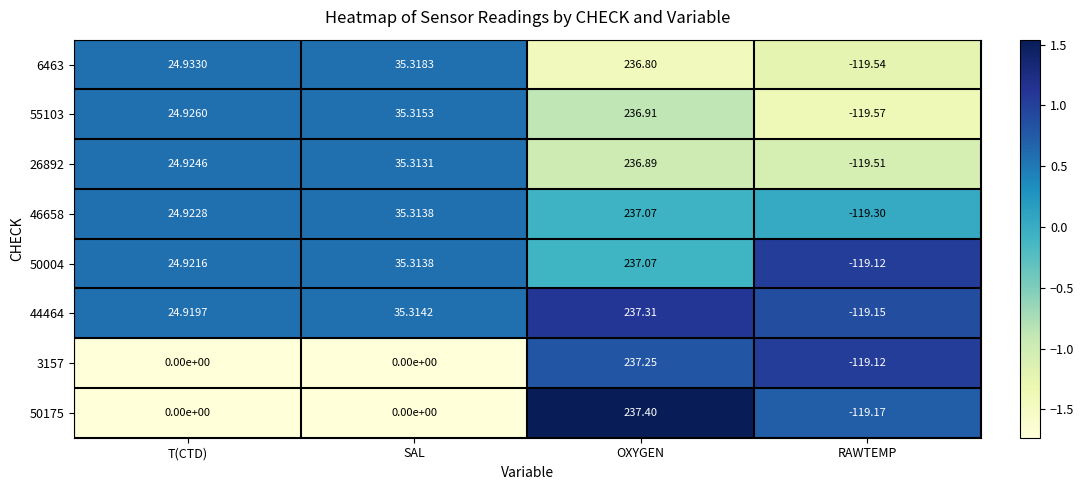

Where is 44464 nearest to the value 59?

SAL